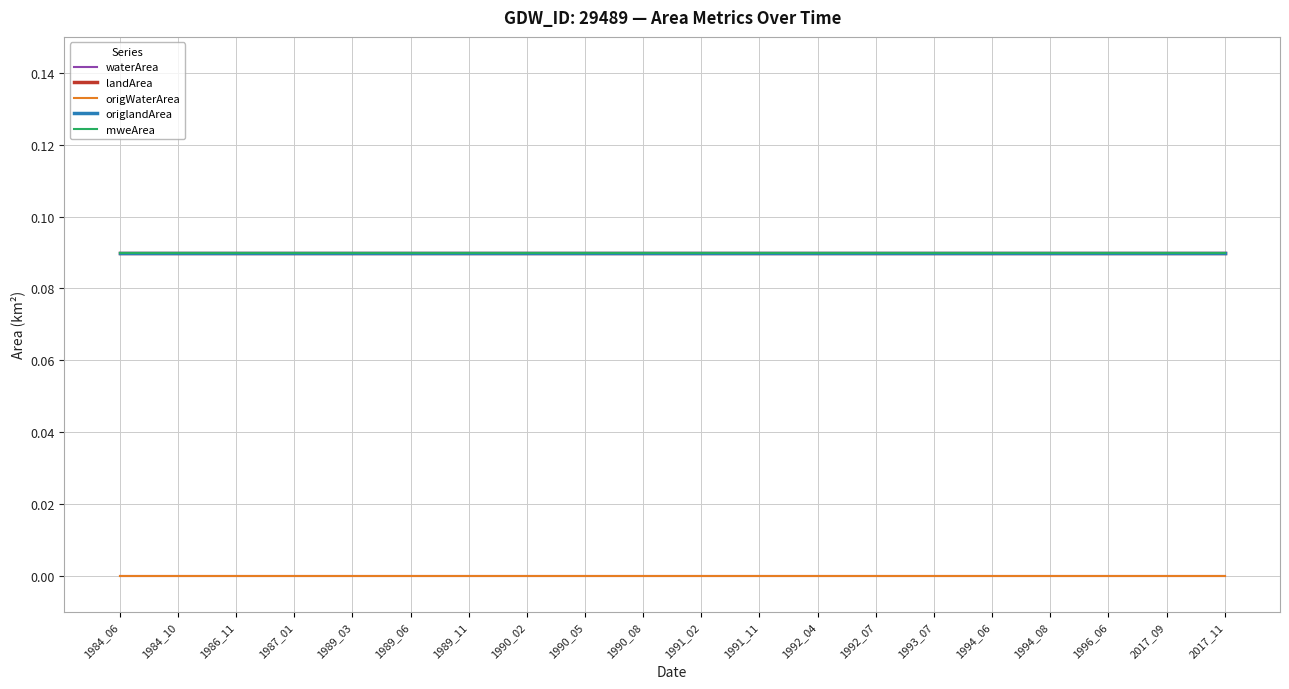

Between 1996_06 and 1992_07, which is larger?

1996_06